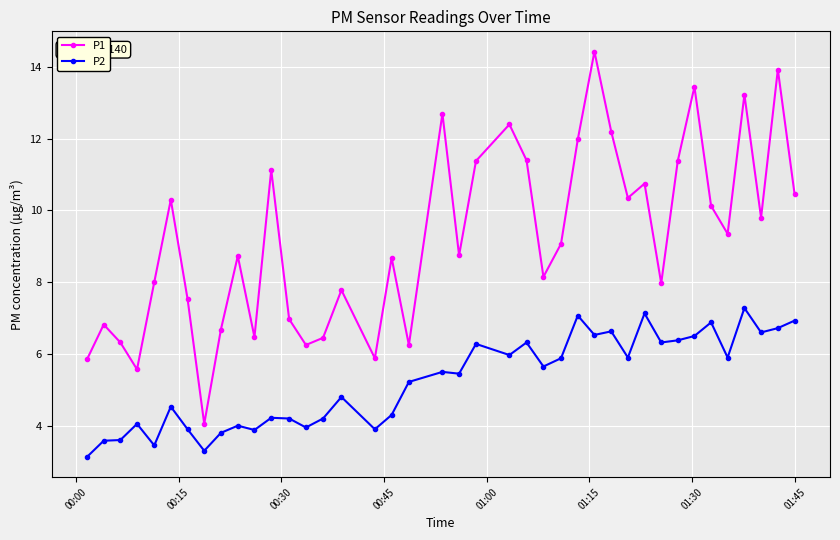

Which series has the largest total across all categories?

P1